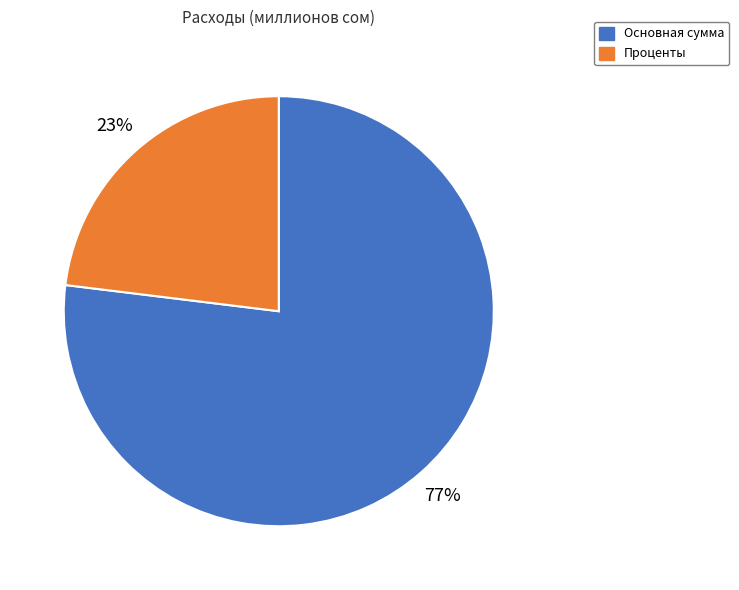

How many slices are in this pie chart?

2